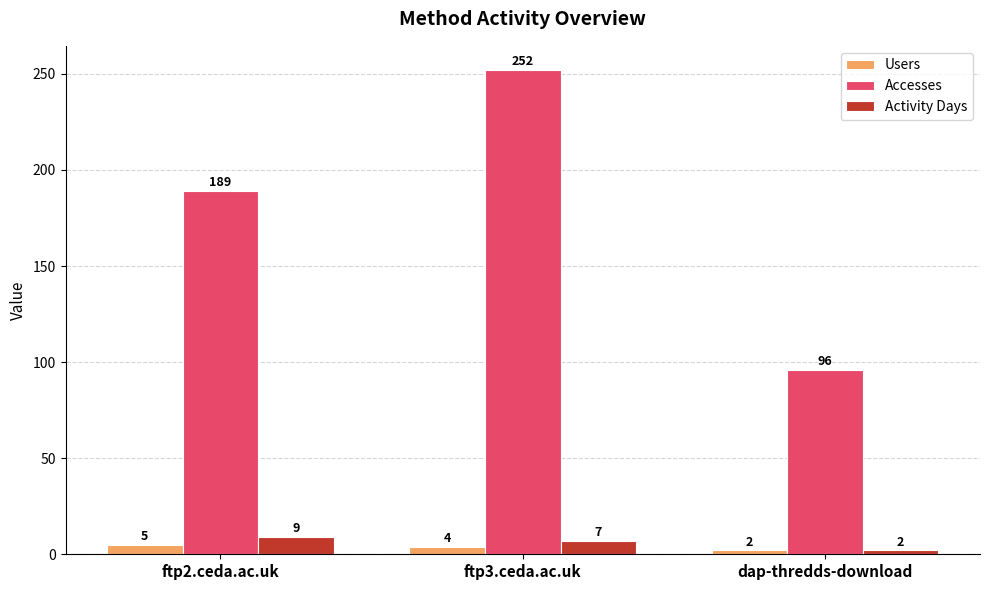

Reading left to right, extract all data points from this chart.

Users: 5	4	2
Accesses: 189	252	96
Activity Days: 9	7	2